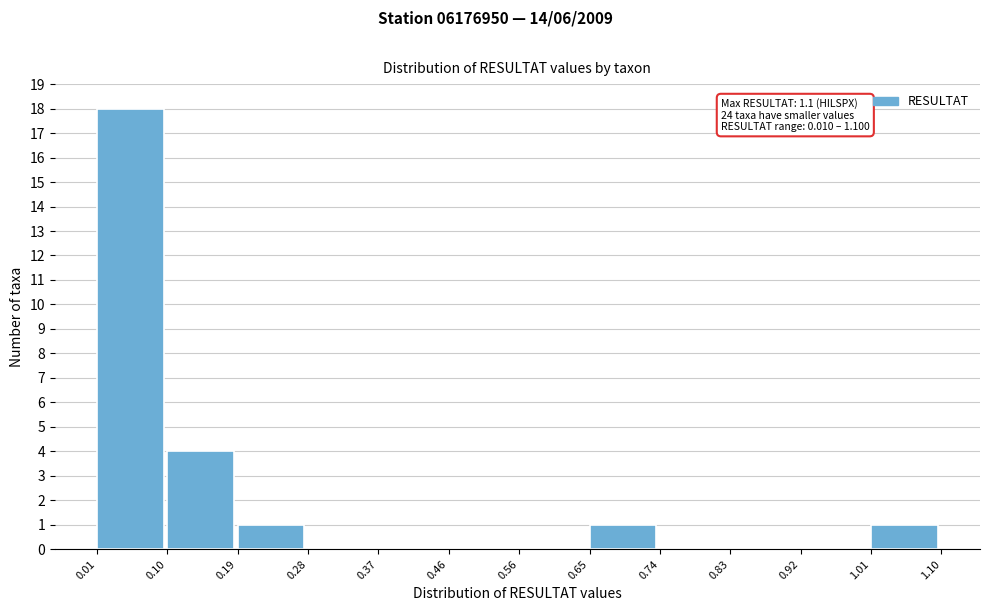

Which range on the x-axis has the tallest bar?

0.01 to 0.10